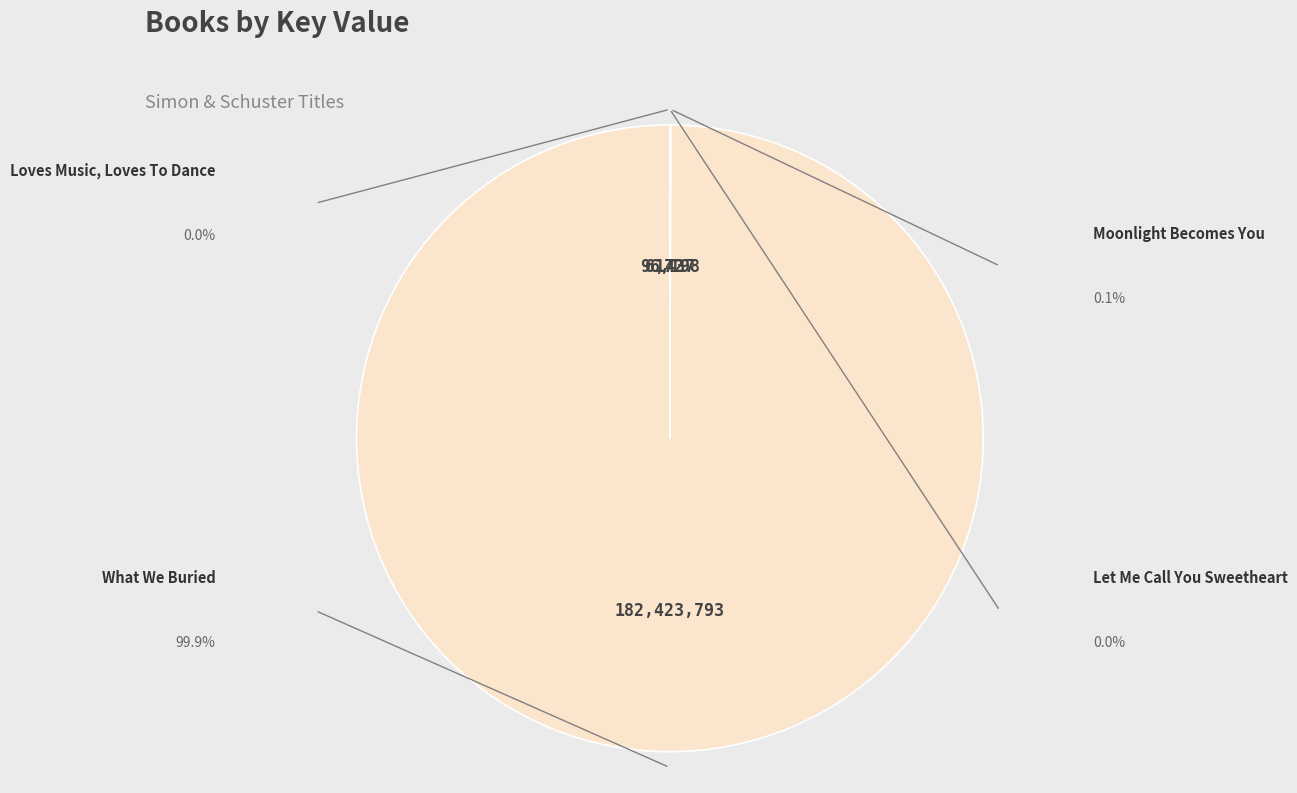

What is the change in value from Loves Music, Loves To Dance to Moonlight Becomes You?

+96026